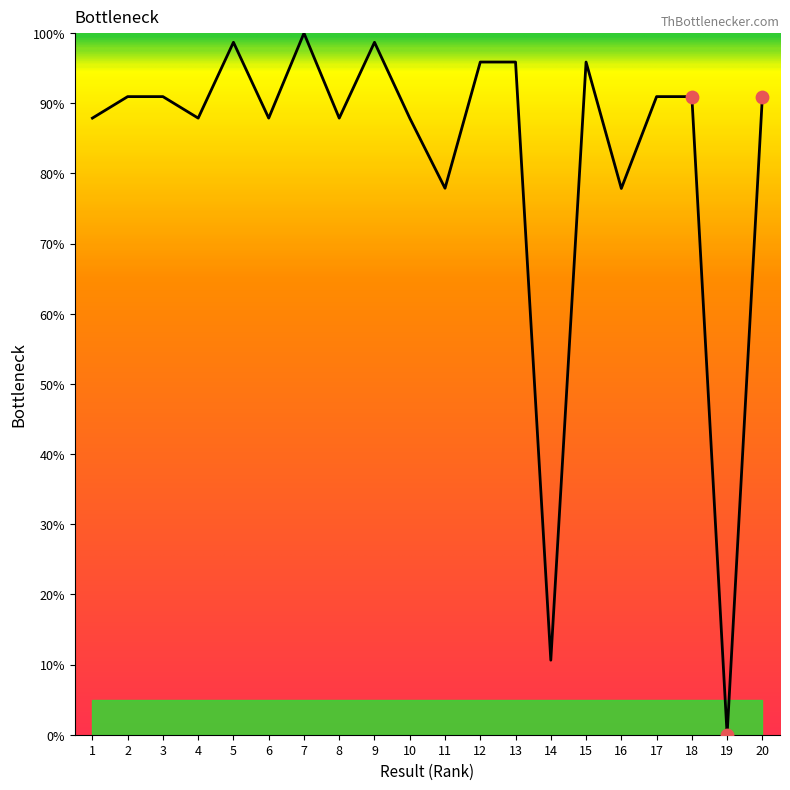

What is the change in value from 2 to 7?

+9.0